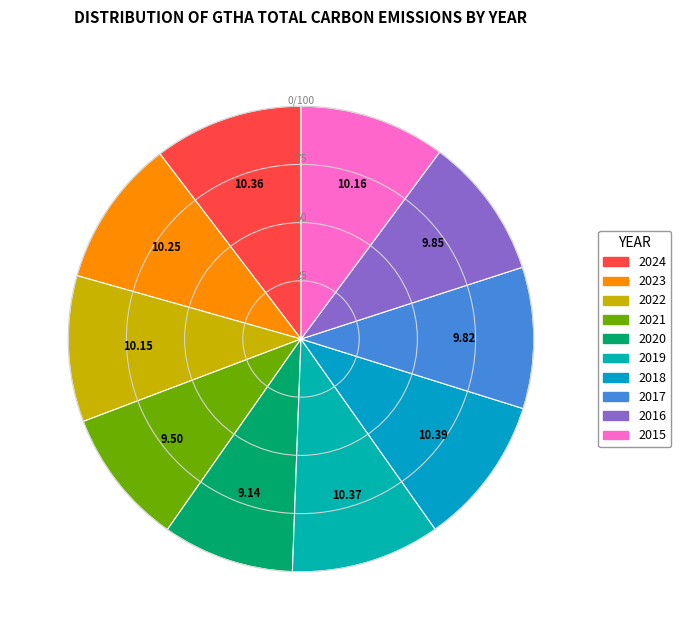

To the nearest percent, what portion does 2018 represent?

10%